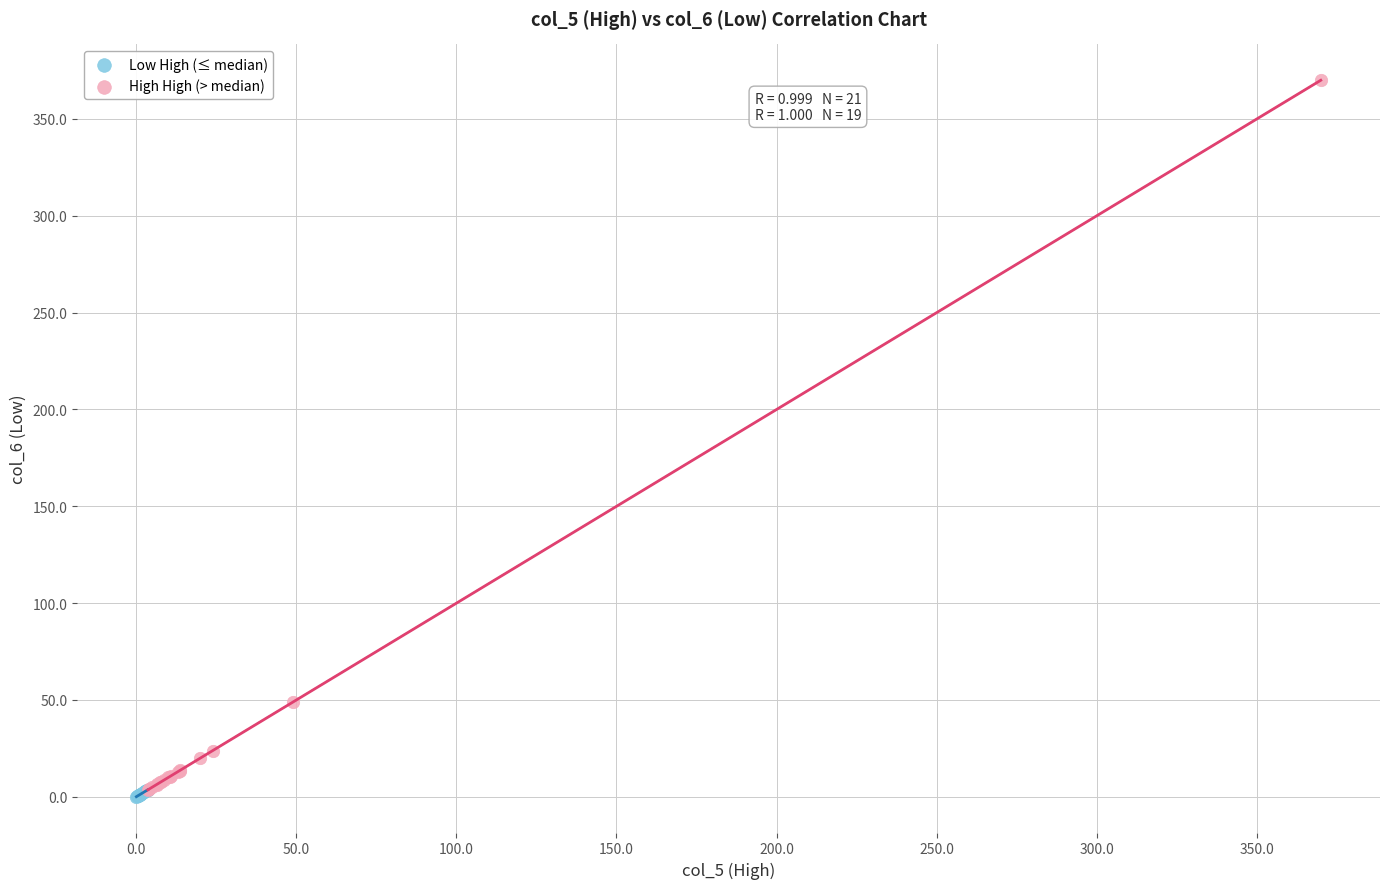

Which series reaches the maximum Y coordinate?

High High (> median)